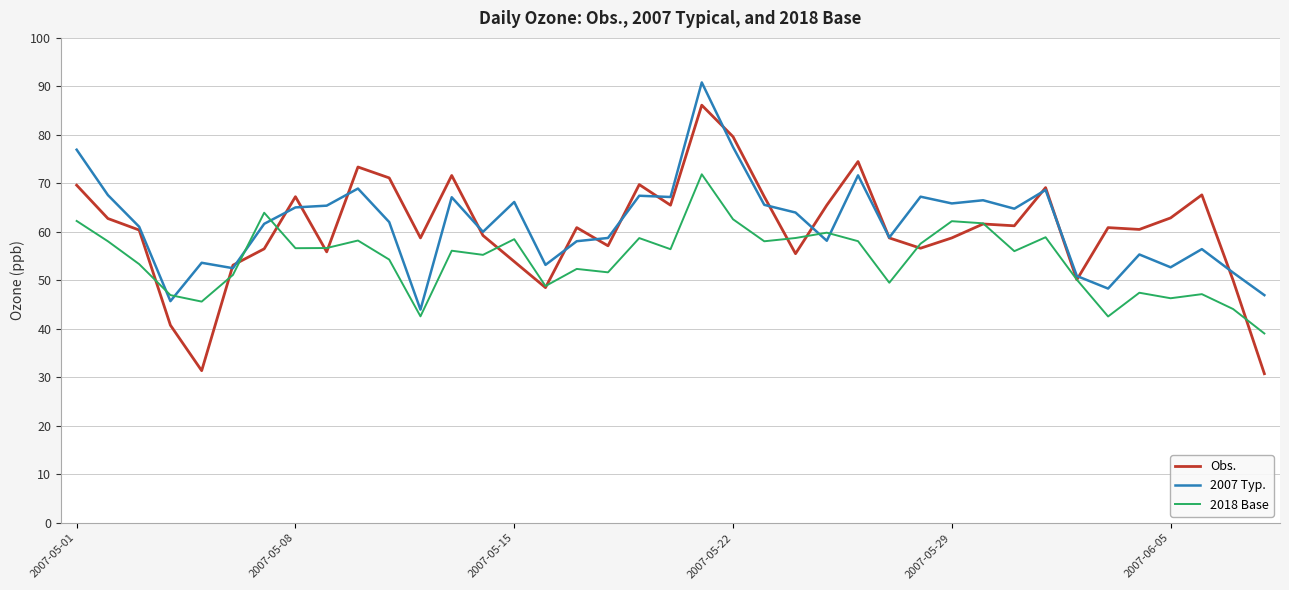

What is the minimum value shown in the chart?

30.8